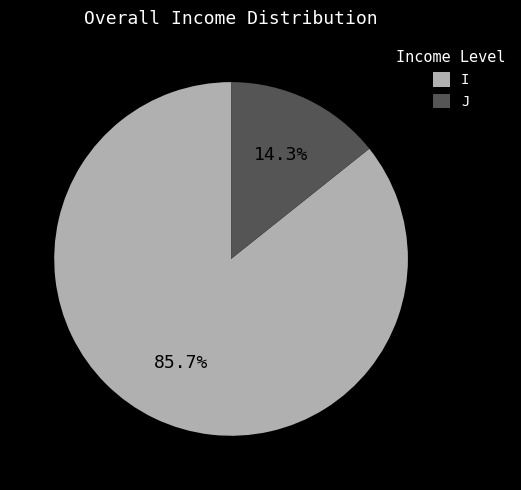

Does J represent more than half of the total?

No